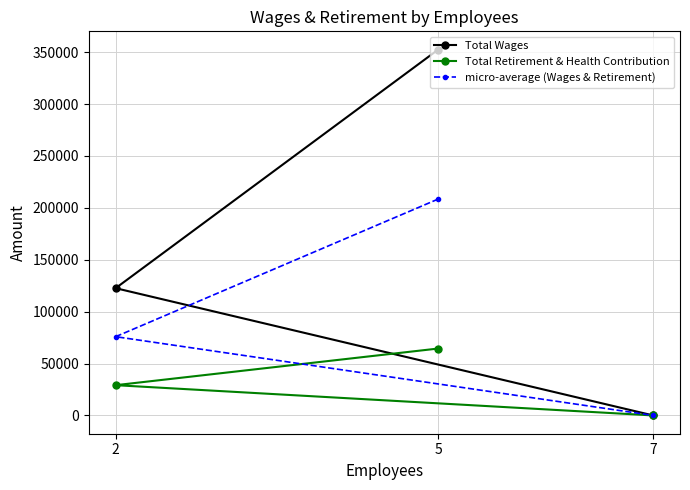

What is the average value of the Total Retirement & Health Contribution series?

31200.3